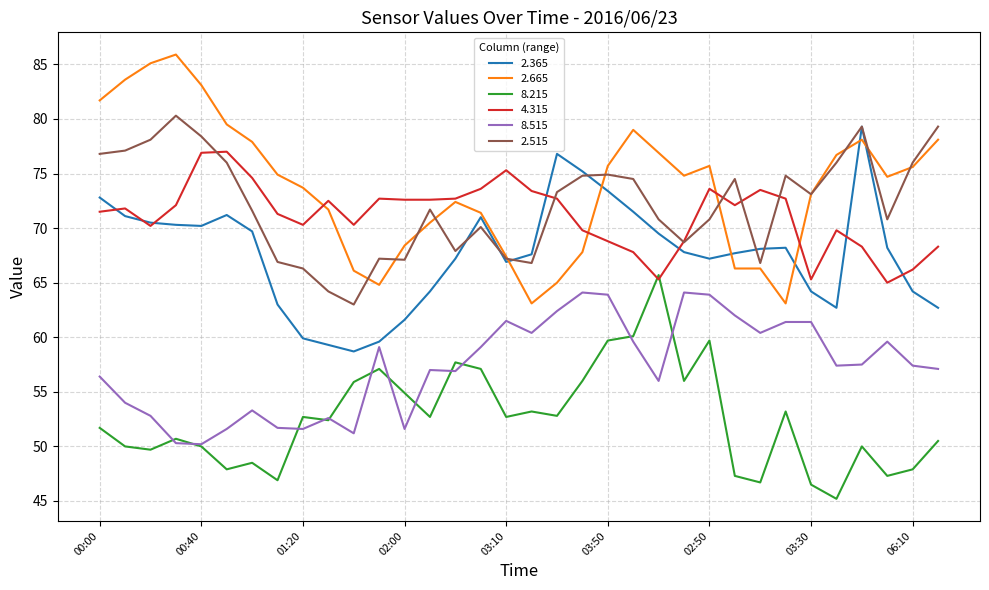

What is the highest value of the 8.515 series?

64.1